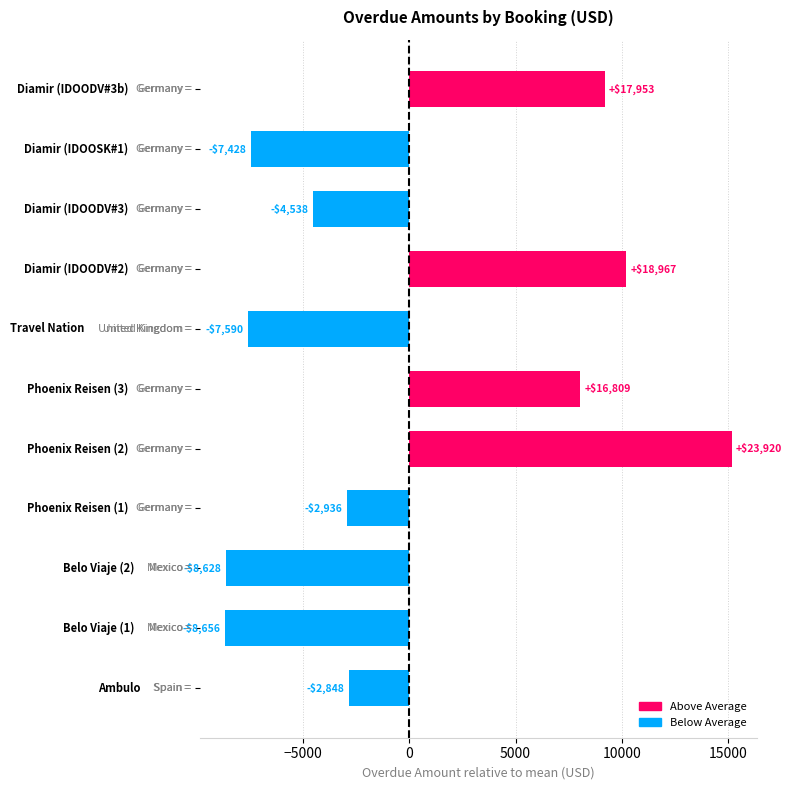

What is the smallest value displayed?

-8656.1